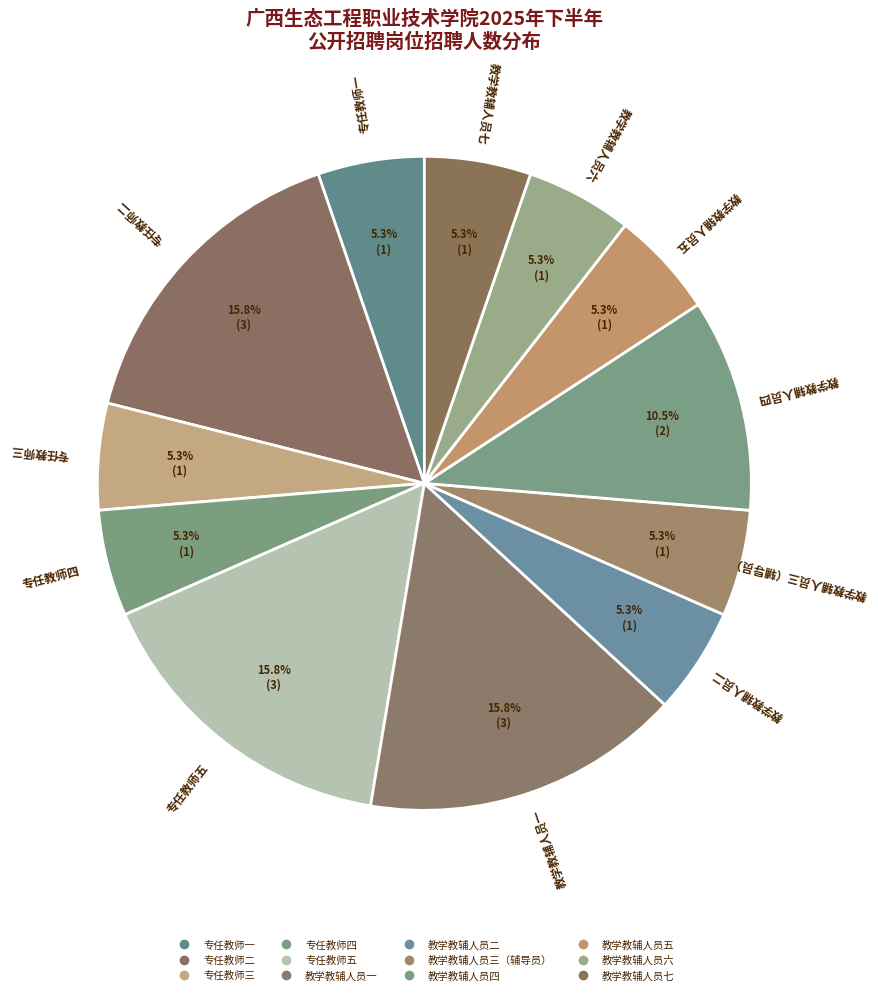

How many segments does this pie chart have?

12